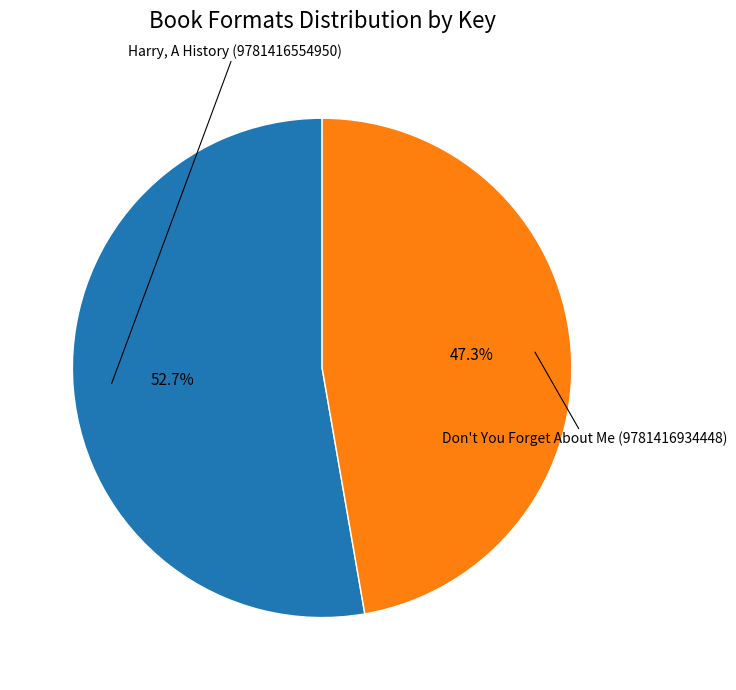

Is there a majority slice in this chart?

Yes